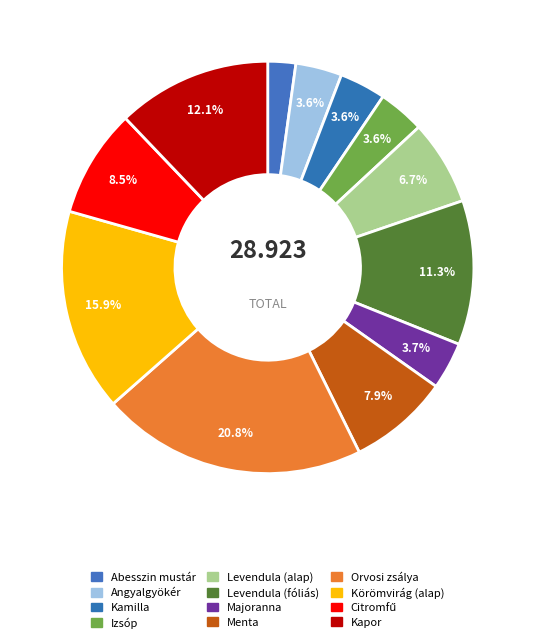

What is the ratio of the value at Menta to the value at Körömvirág (alap)?

0.5